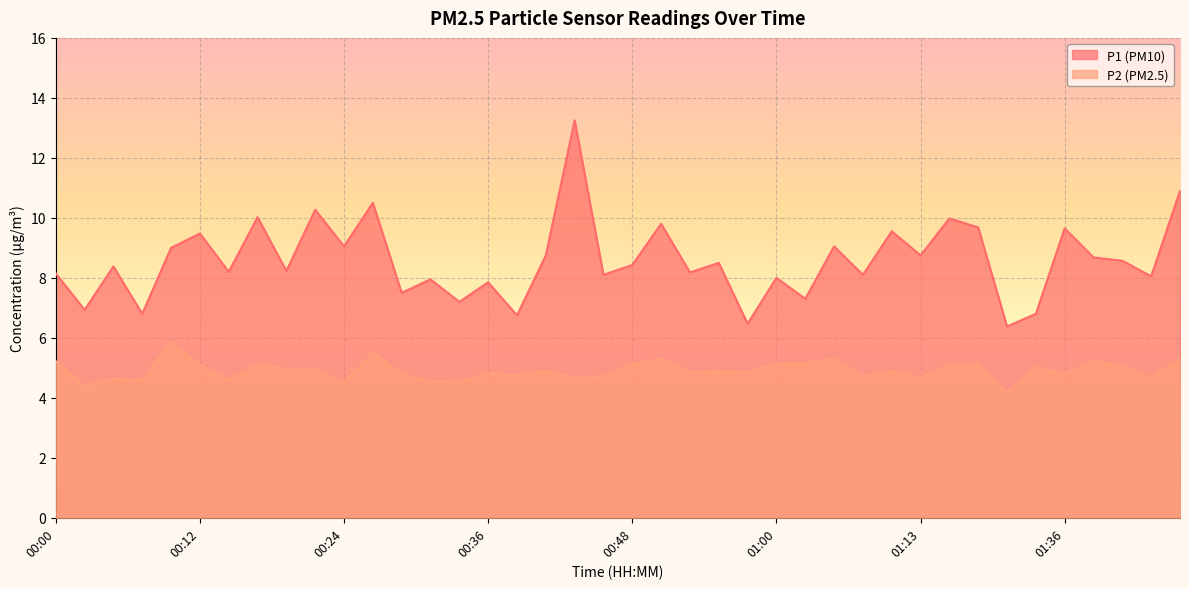

The P1 series shows 6.1 at 00:12. True or false?

False